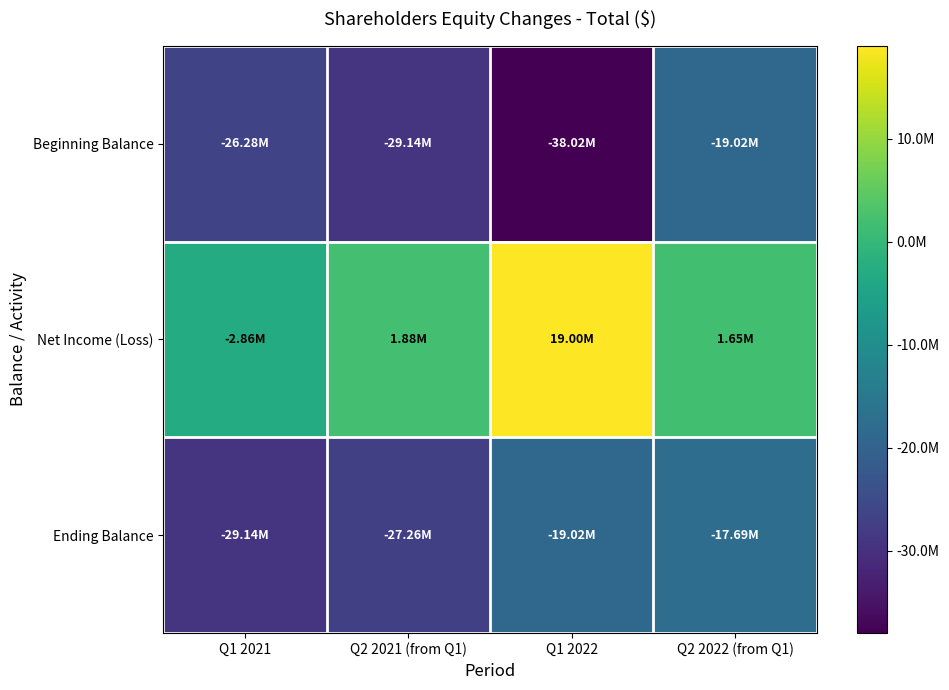

What is the total value across all series at Q1 2022?

-38041008